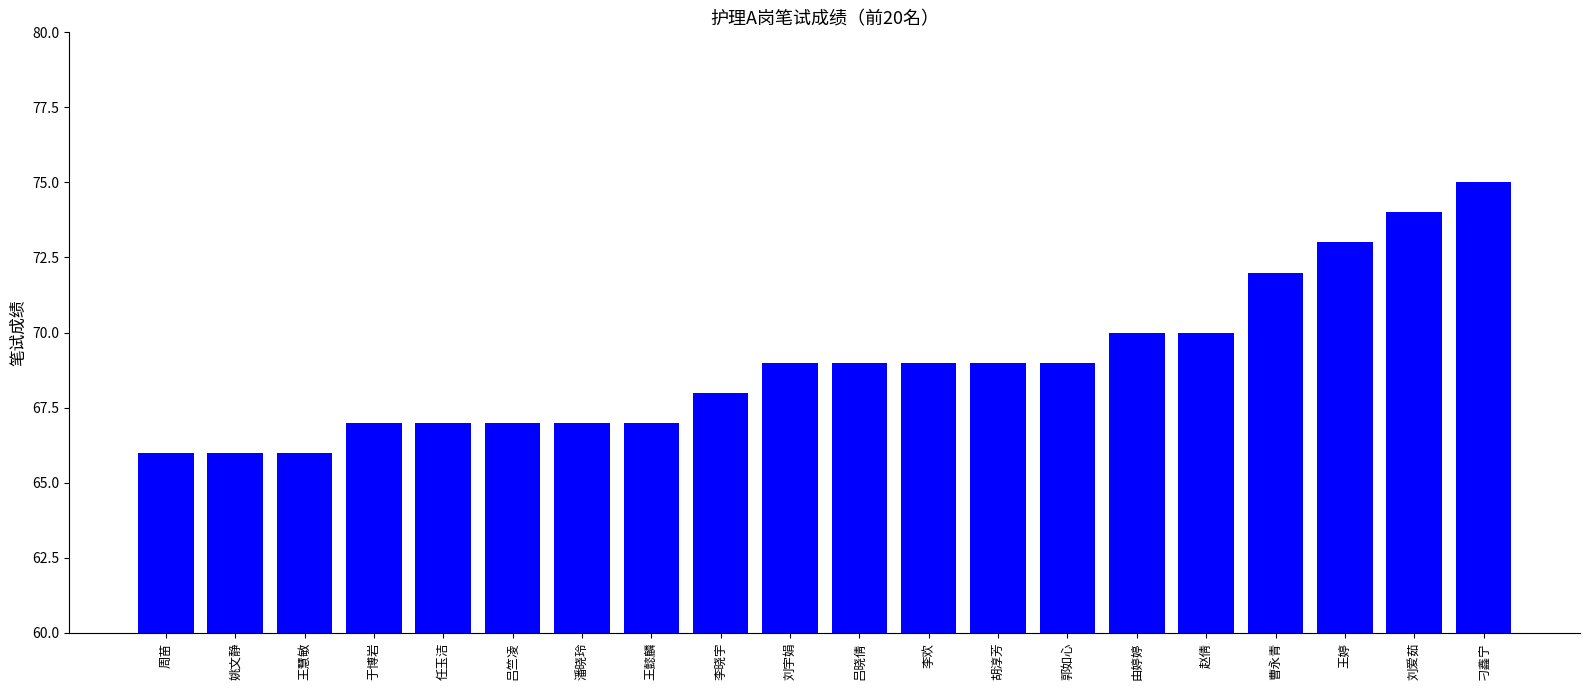

What position from the right is 吕晓倩?

10